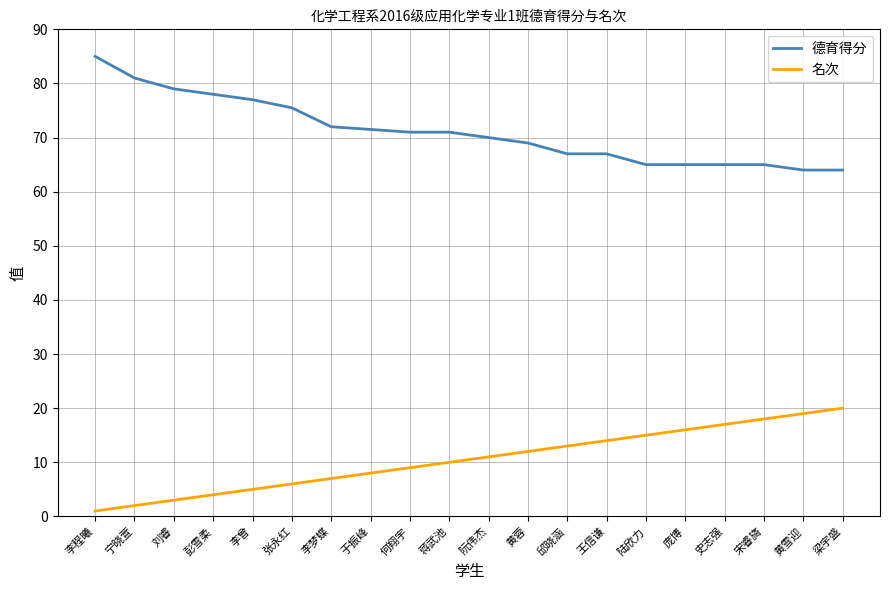

True or false: 德育得分 and 名次 cross at least once.

False